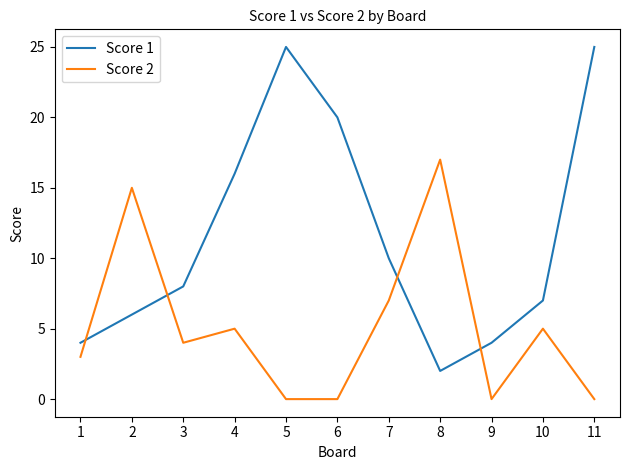

The value of Score 1 at 1 is 4. True or false?

True